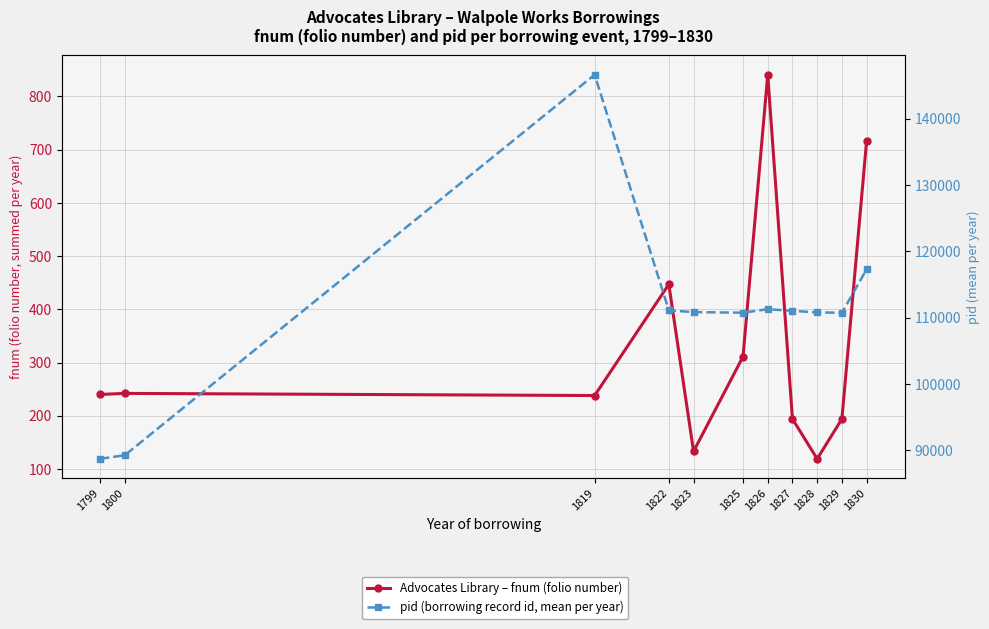

At which category is the sum across all series the highest?

1819